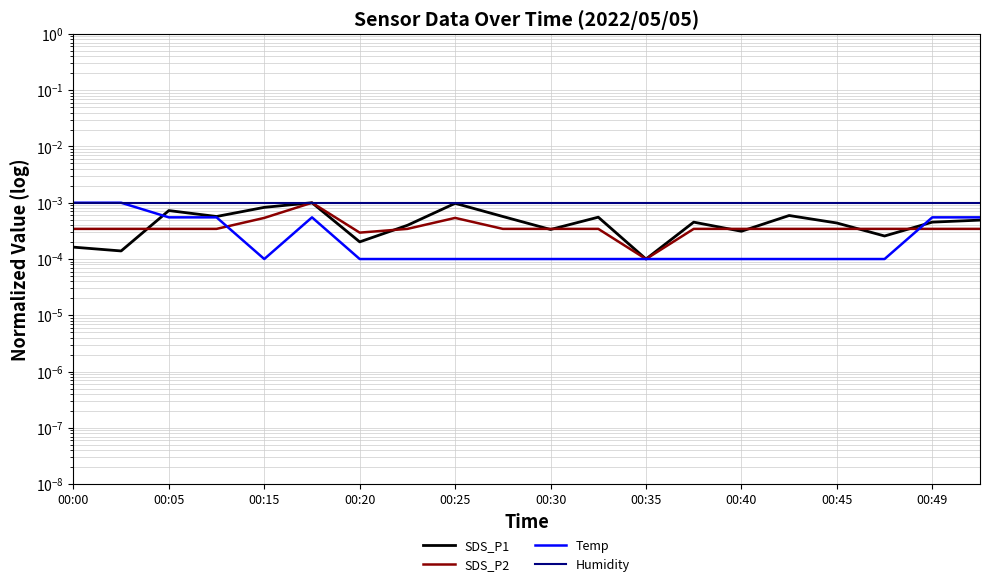

Does the chart display data point markers on the line(s)?

No